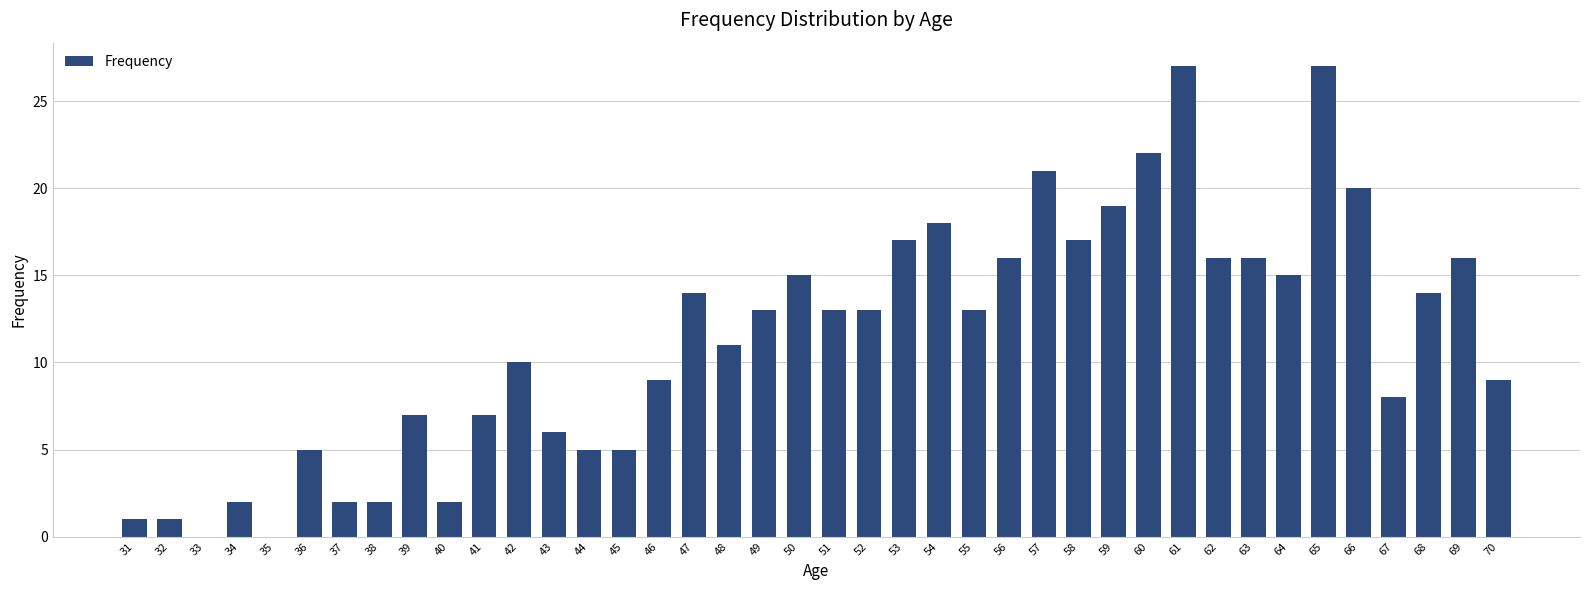

What is the maximum value shown in the chart?

27